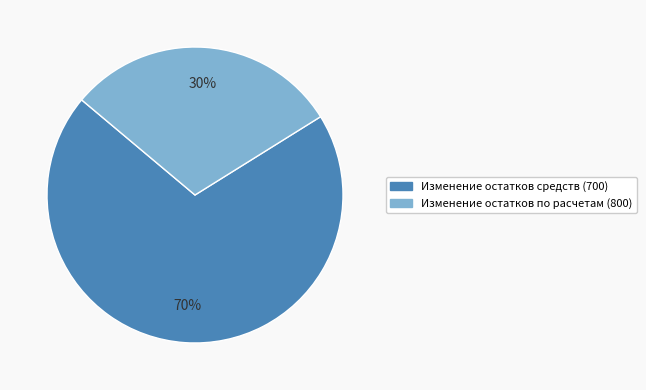

What percentage is the Изменение остатков по расчетам (800) slice, to the nearest percent?

30%